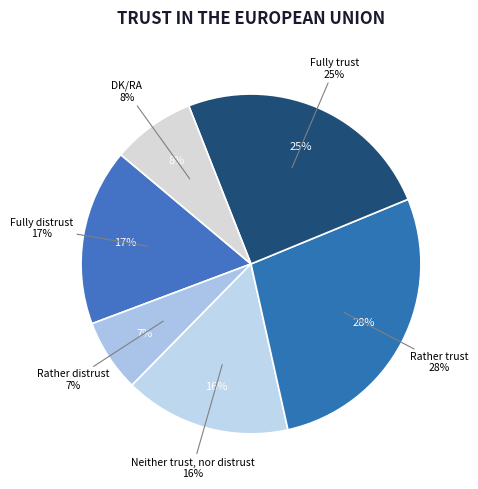

Is Rather trust the majority of the pie?

No